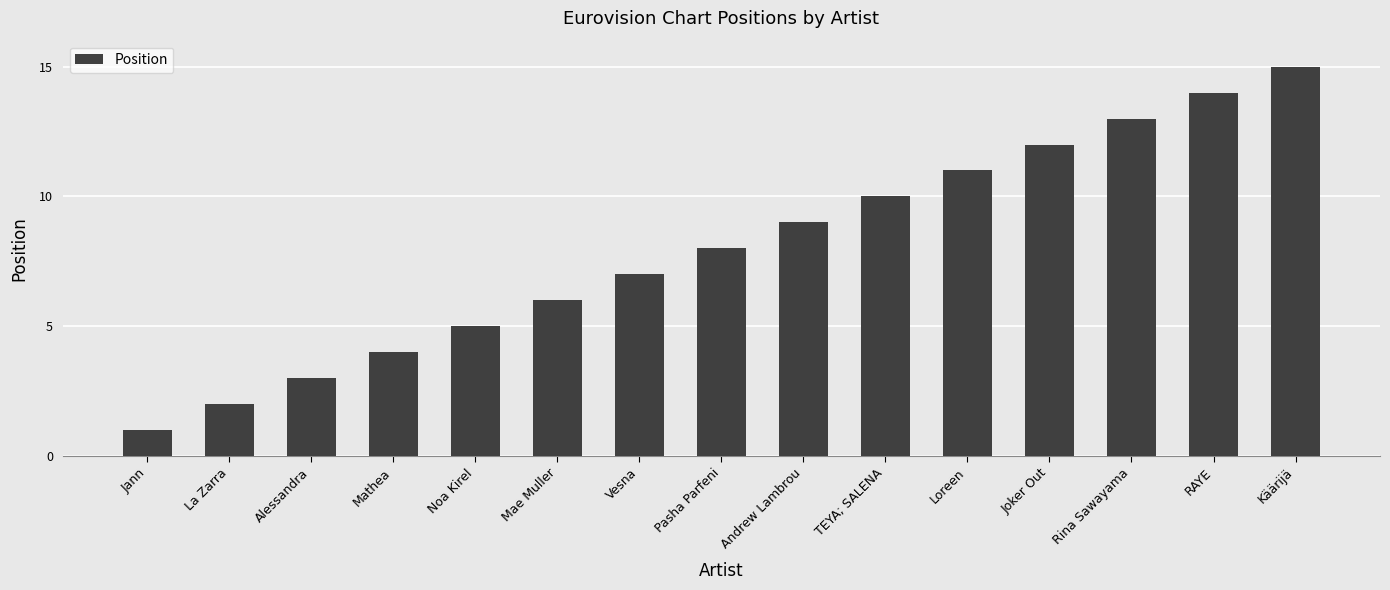

Rank the categories by value from lowest to highest.

Jann, La Zarra, Alessandra, Mathea, Noa Kirel, Mae Muller, Vesna, Pasha Parfeni, Andrew Lambrou, TEYA; SALENA, Loreen, Joker Out, Rina Sawayama, RAYE, Käärijä